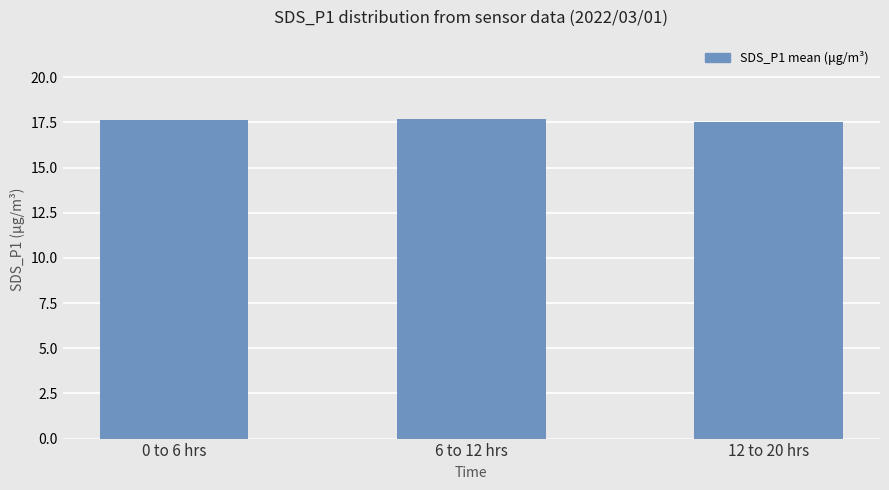

What is the minimum value shown in the chart?

17.5